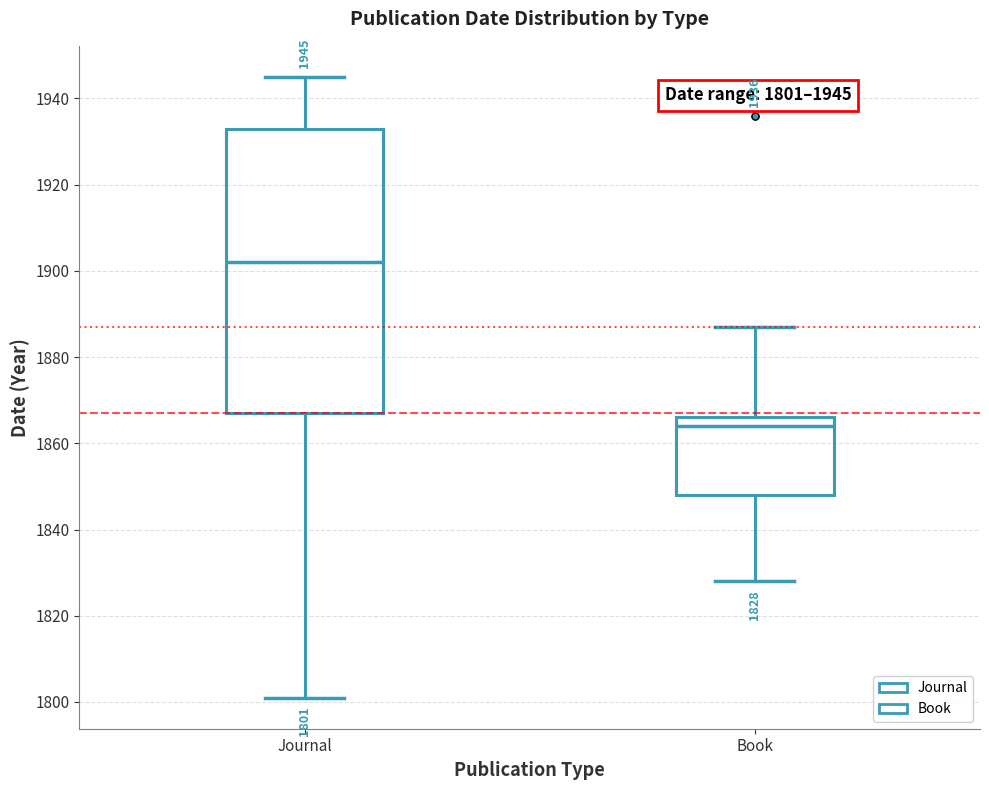

Comparing the boxes themselves (not the whiskers), which one is the tallest?

Journal